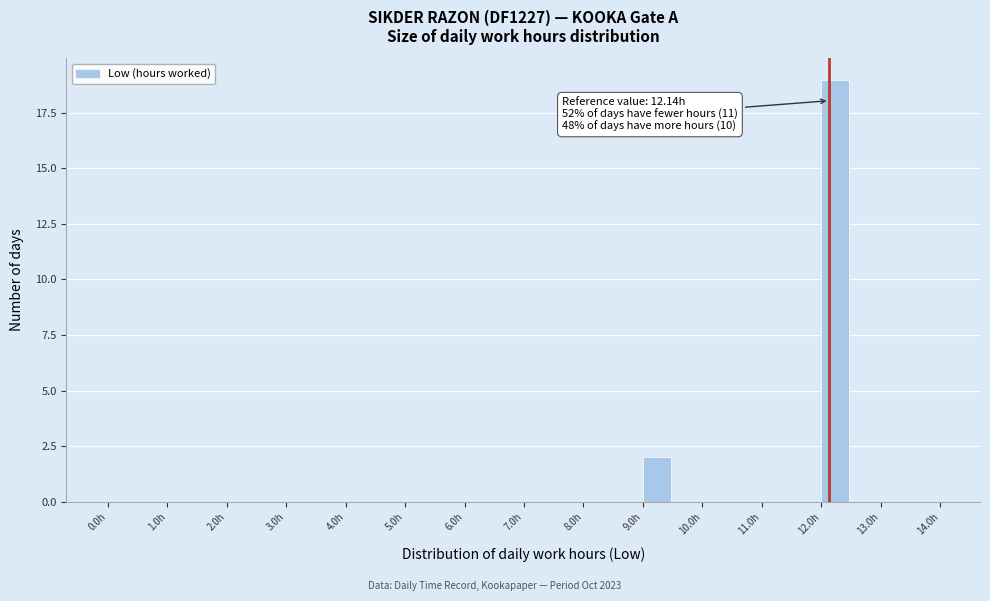

Over which range of the x-axis is the bar tallest?

12.0 to 12.5